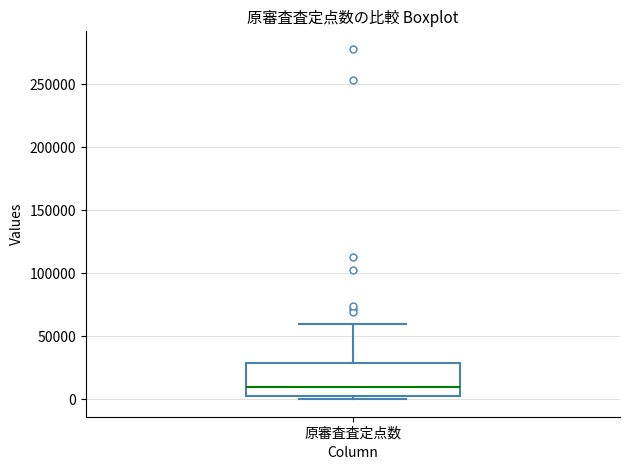

Where is the upper edge of the box for 原審査査定点数 on the y-axis? The values are not printed on the chart, so give them approximately, as read against the axis.

30000